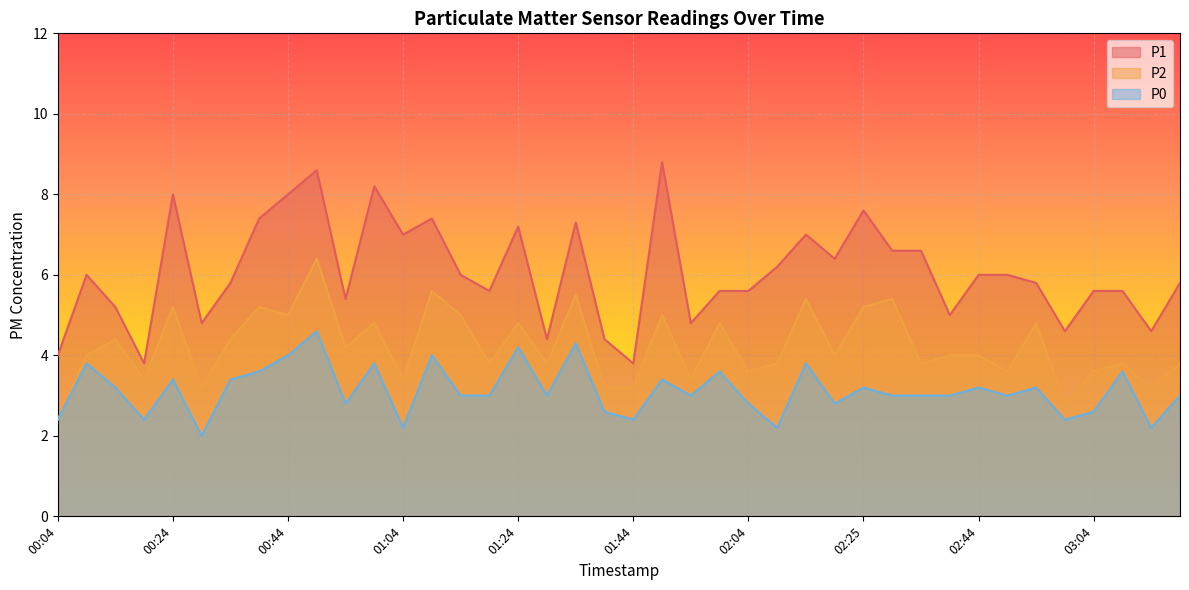

What position from the left is 02:15?

27